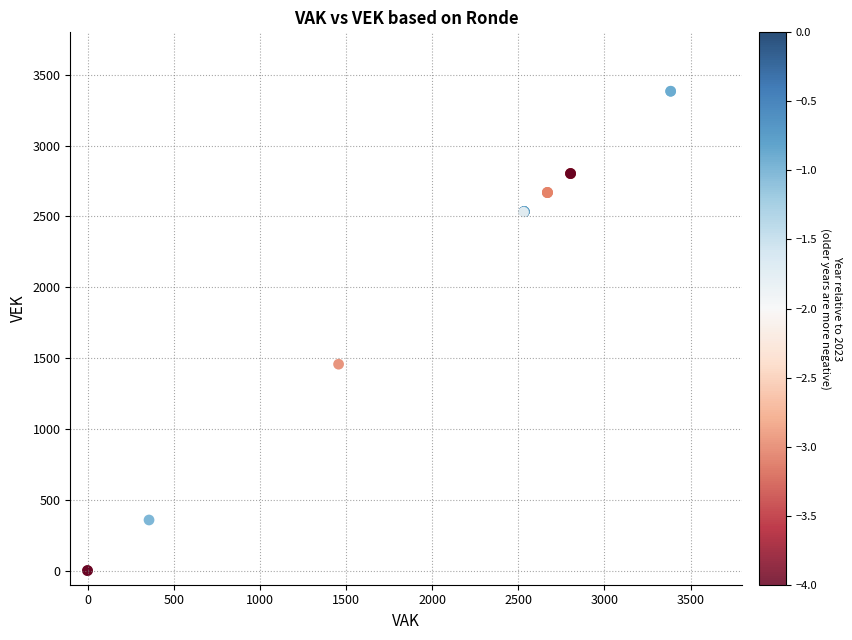

What Y value in the scatter plot is closest to 1692?

1457